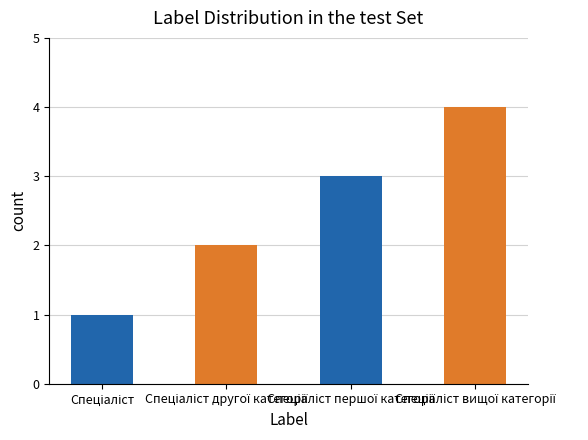

What is the difference between the maximum and minimum values?

3